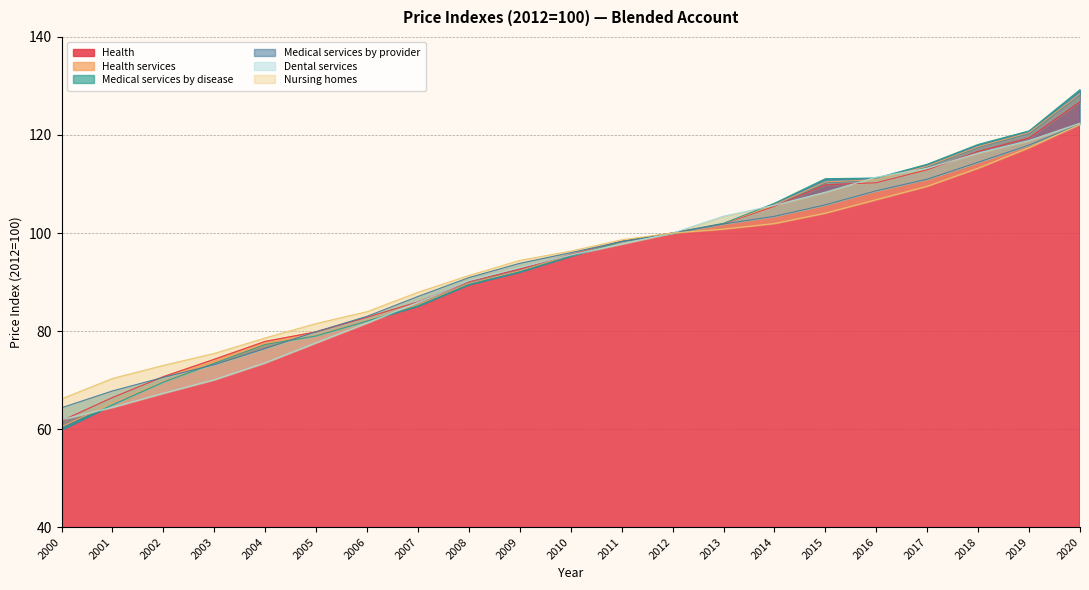

List the series in order of their peak value, lowest first.

Nursing homes, Medical services by provider, Dental services, Health, Health services, Medical services by disease